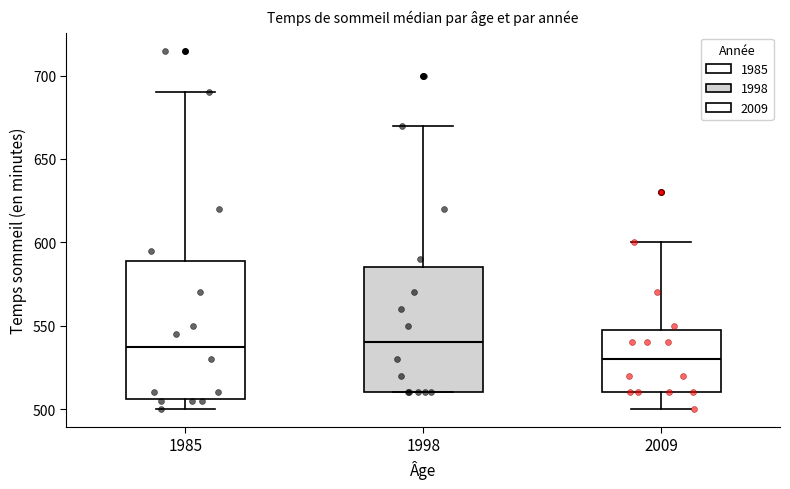

Where does the median line of the box at x = 1998 sit on the y-axis? The values are not printed on the chart, so give them approximately, as read against the axis.

540